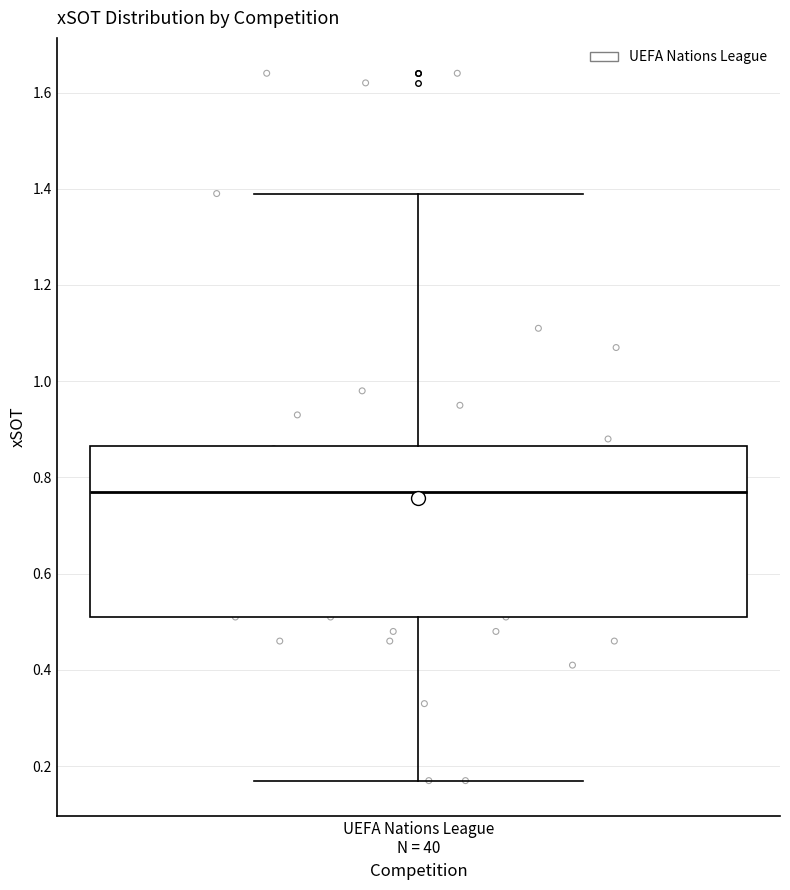

Read this box plot against the y-axis: the position of the median line, the range covered by the box, and the ends of both whiskers. The values are not printed on the chart, so give them approximately, as read against the axis.

median 0.78, box 0.52 to 0.86, whiskers 0.18 to 1.40